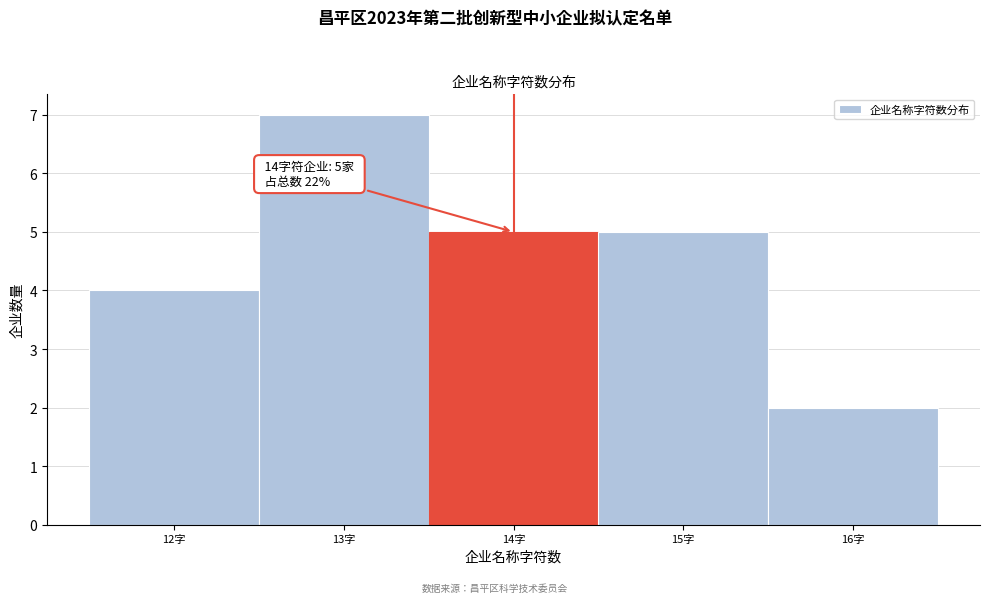

Over which range of the x-axis is the bar tallest?

12.5 to 13.5